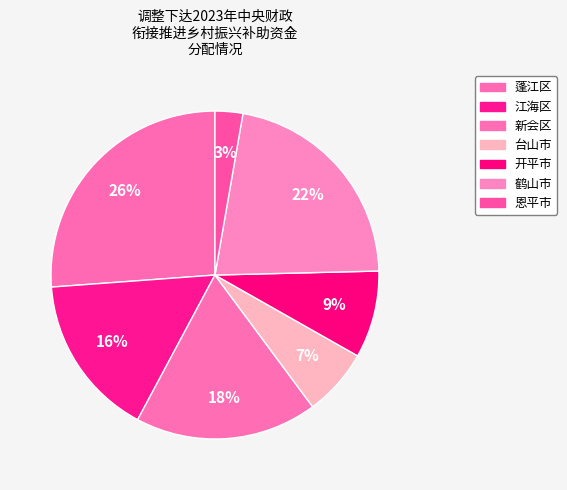

Is there a majority slice in this chart?

No